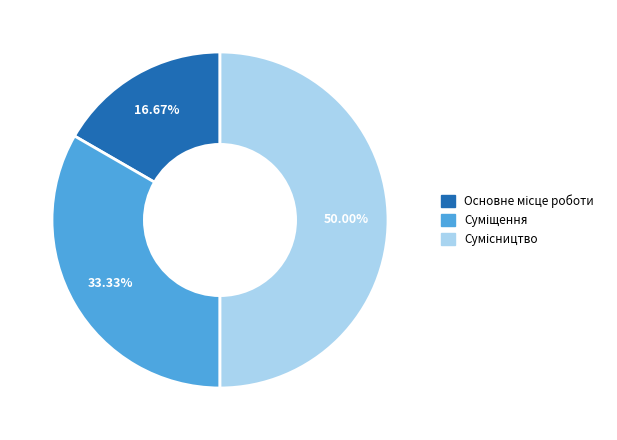

How many segments does this pie chart have?

3